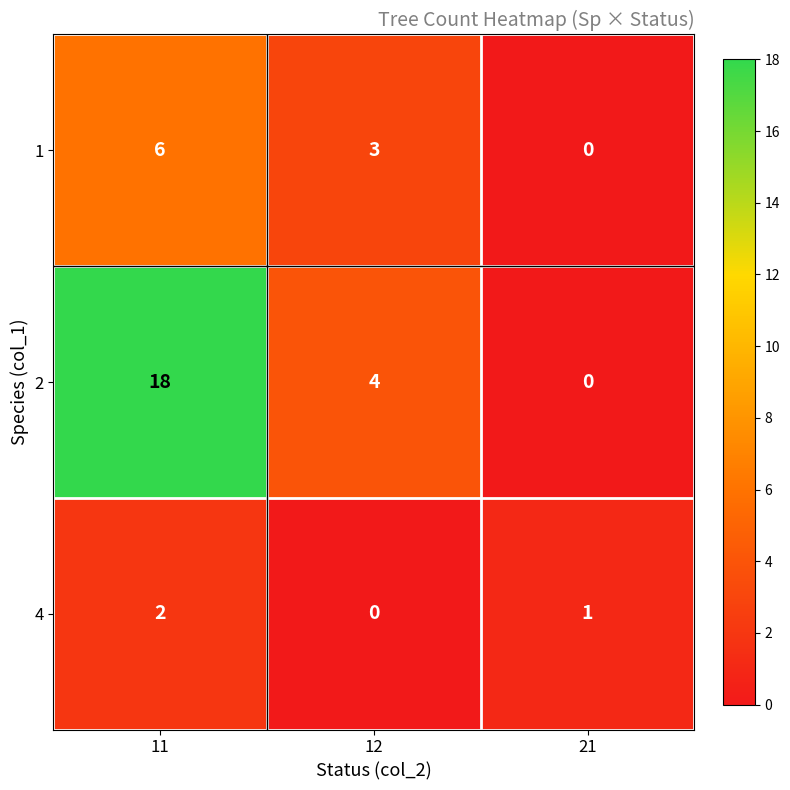

How many data points does each series have?

3